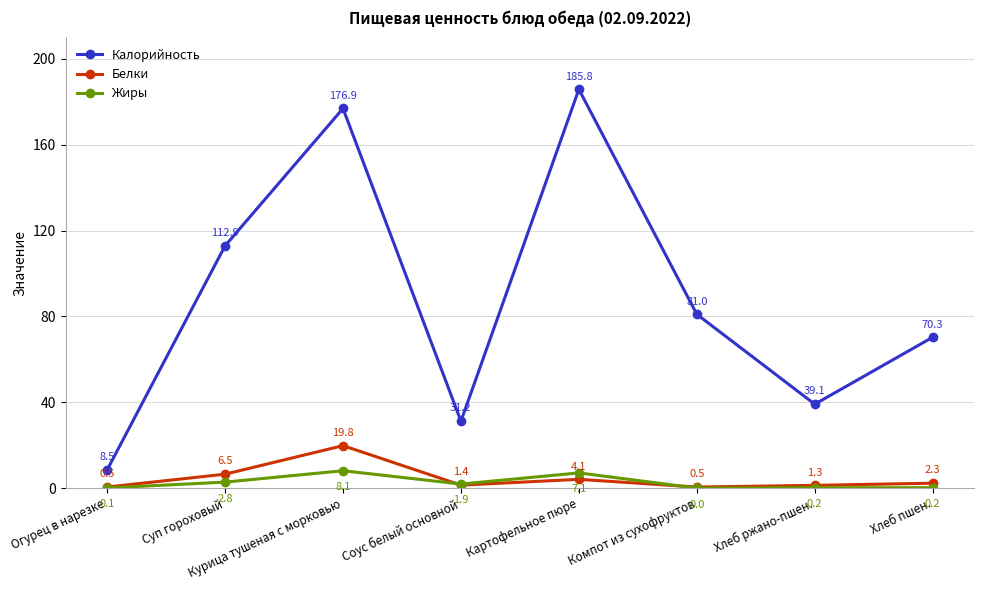

Which series changed the most between Суп гороховый and Хлеб пшен.?

Калорийность